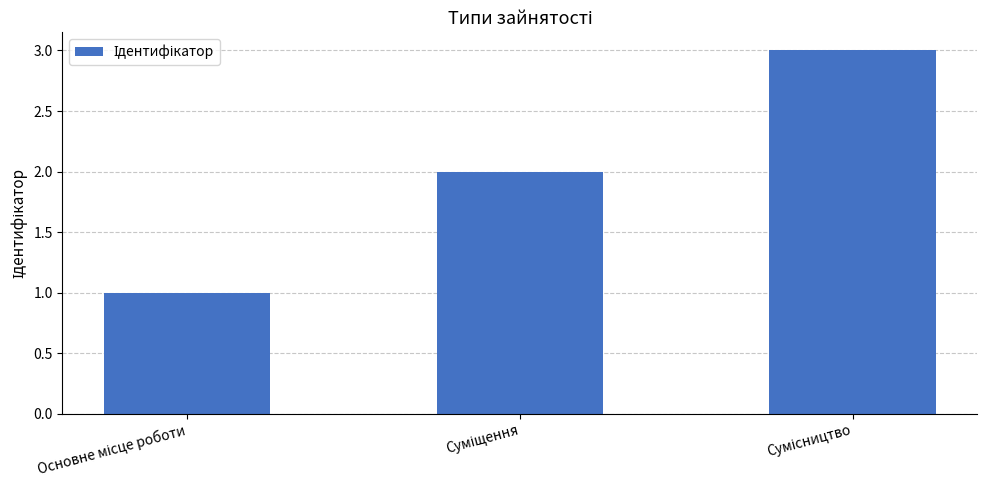

What is the average value?

2